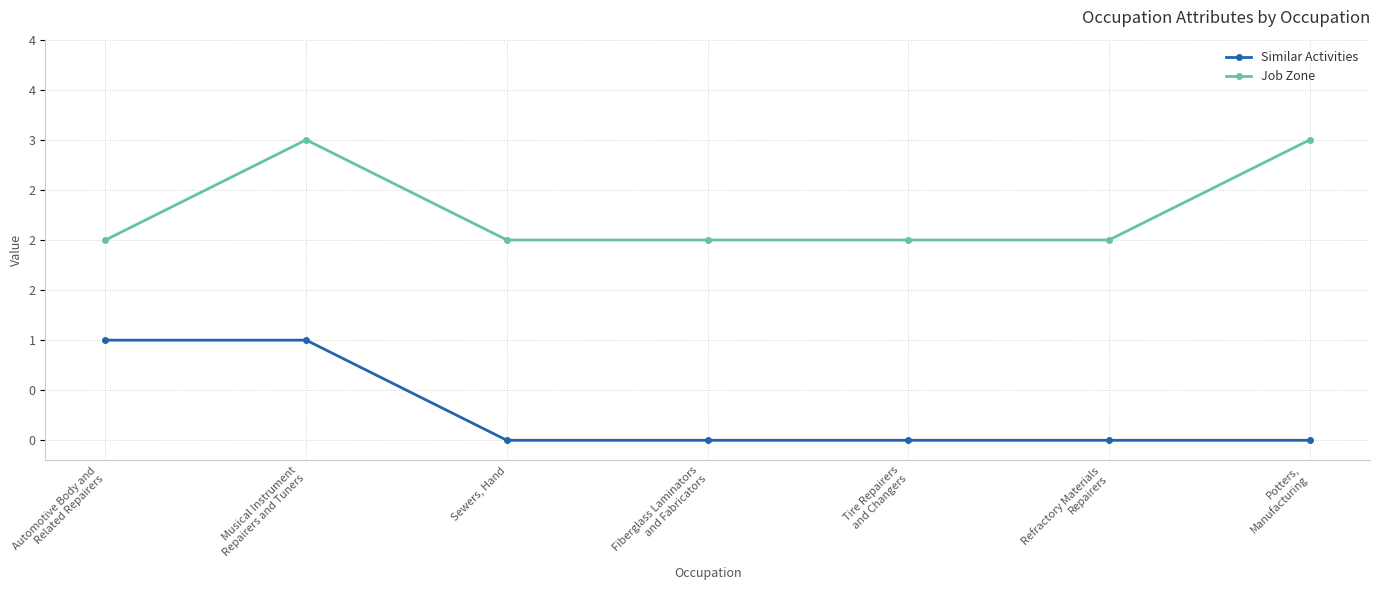

What are all the series names shown in the legend?

Similar Activities, Job Zone